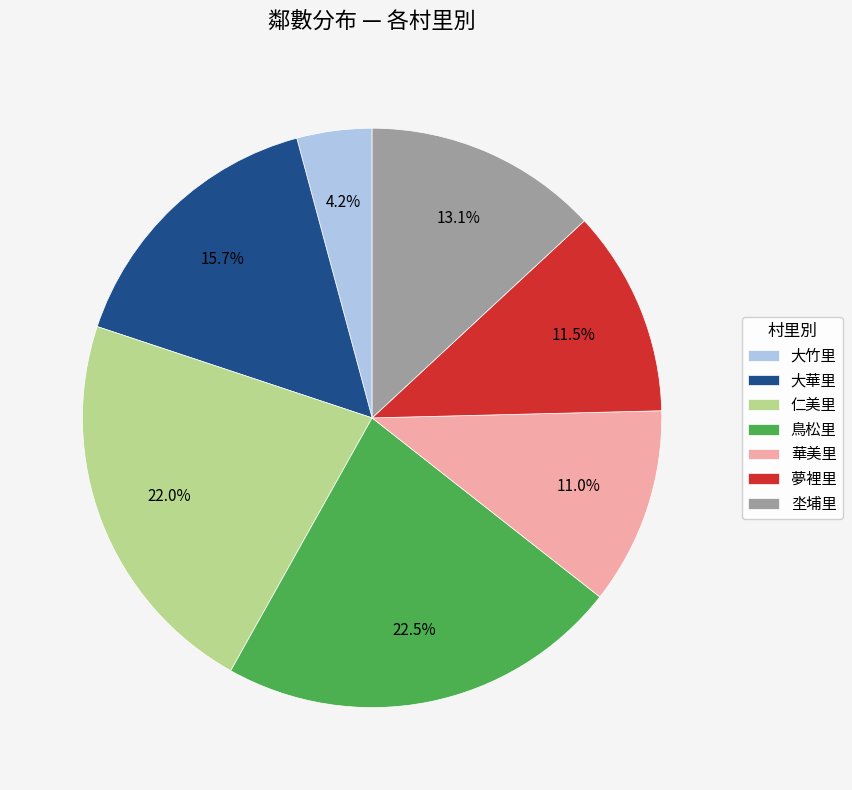

Which category has the biggest portion of the pie?

鳥松里